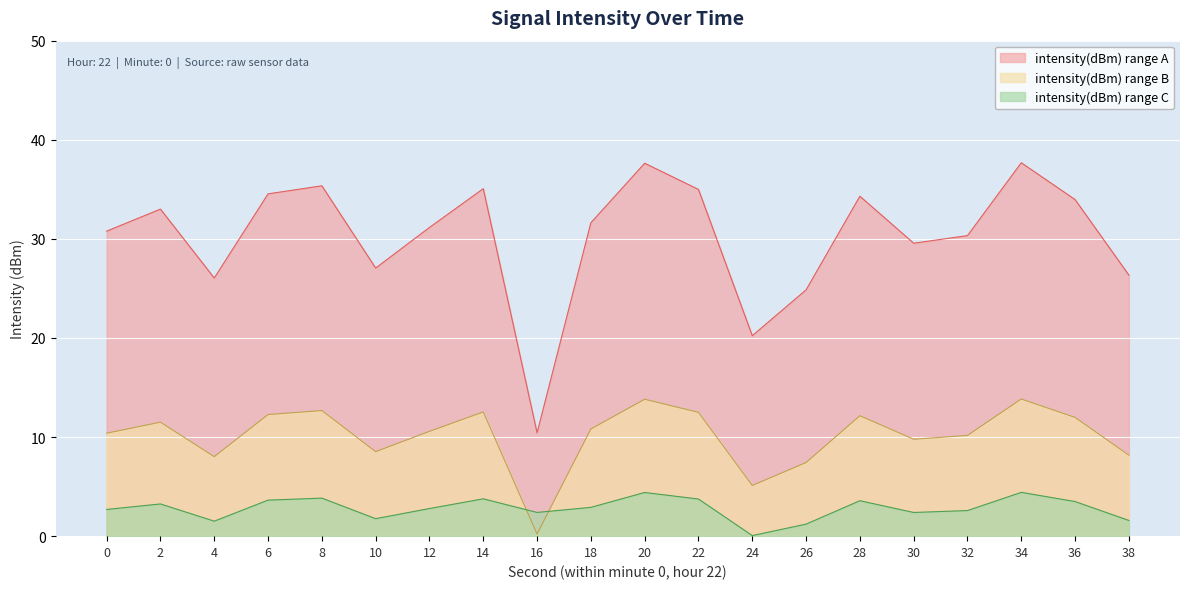

What is the value of the 8th point from the left?

35.1